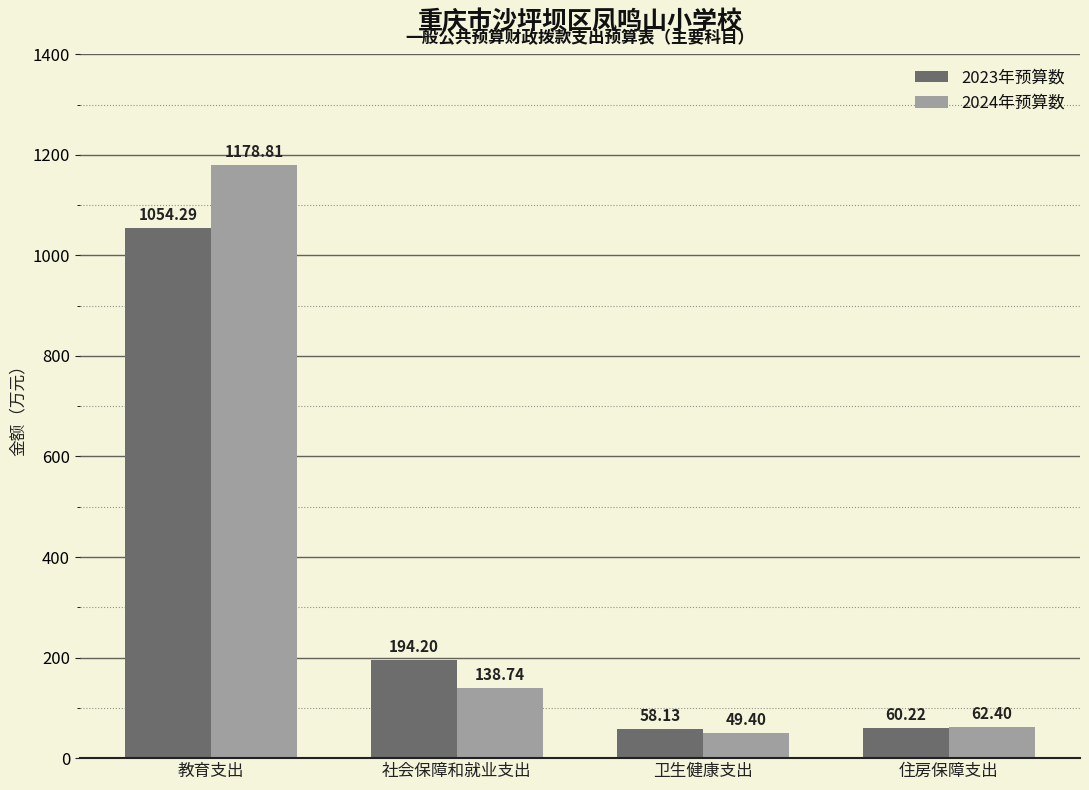

What is the highest value of the 2023年预算数 series?

1054.3